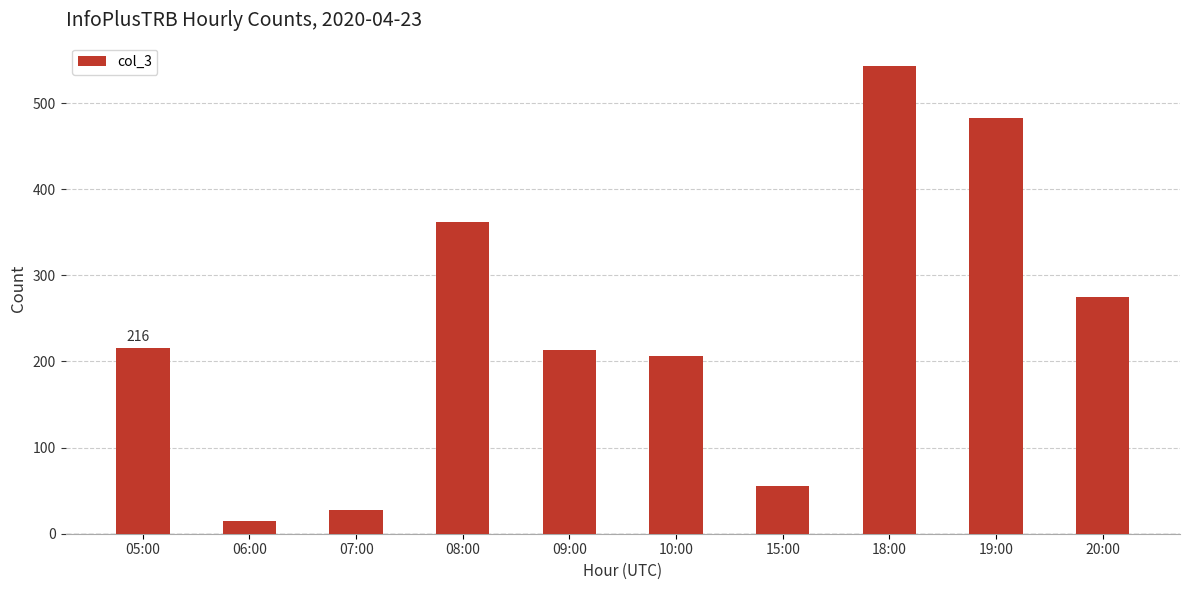

Are the bars horizontal?

No